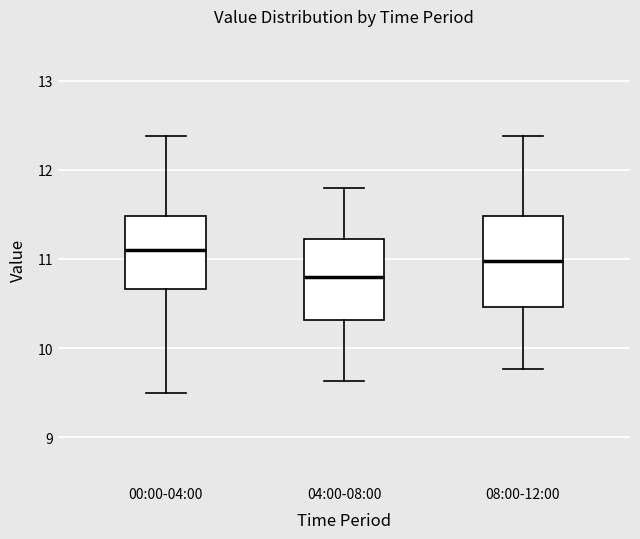

Which box has the lowest median line?

04:00-08:00